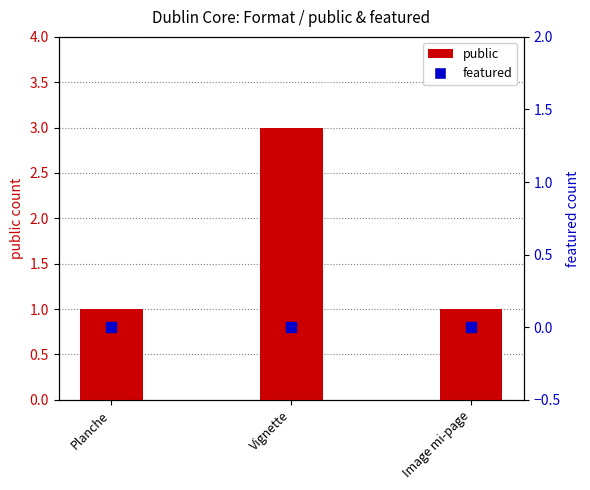

Is the value of featured at Image mi-page greater than the value of public at Vignette?

No